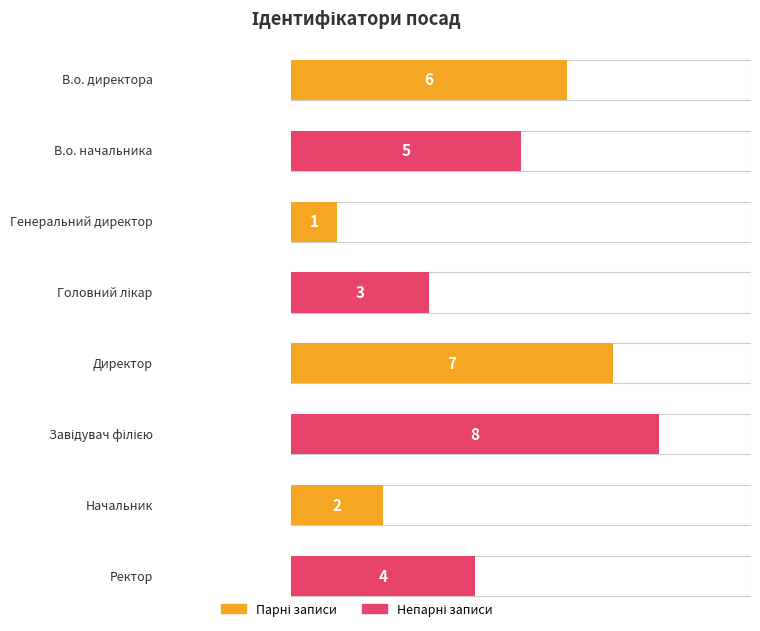

Rank the categories by value from lowest to highest.

Генеральний директор, Начальник, Головний лікар, Ректор, В.о. начальника, В.о. директора, Директор, Завідувач філією